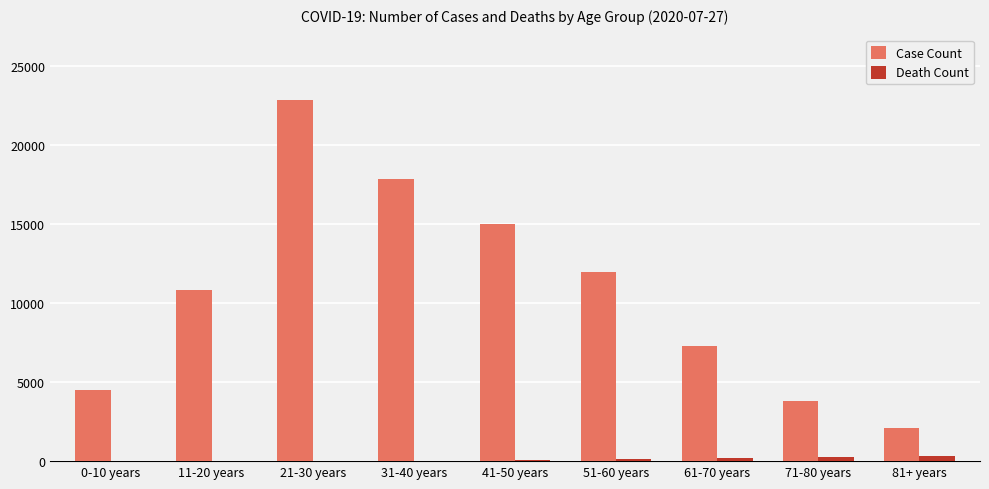

At which label is Case Count closest to 12487?

51-60 years